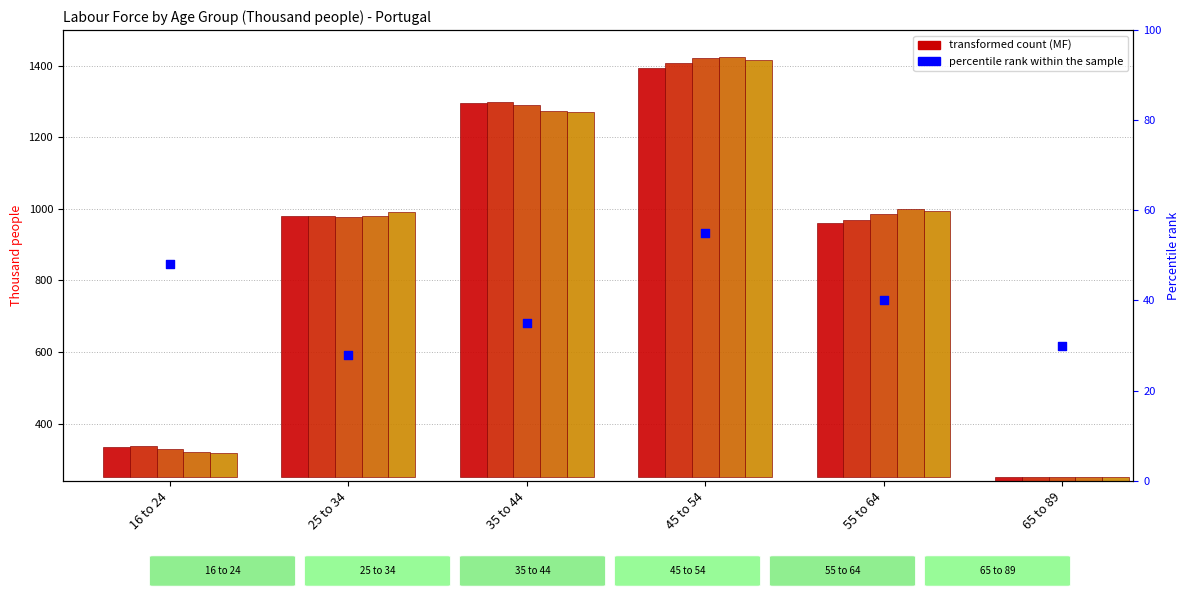

What is the total value across all series at 55 to 64?

3696.5